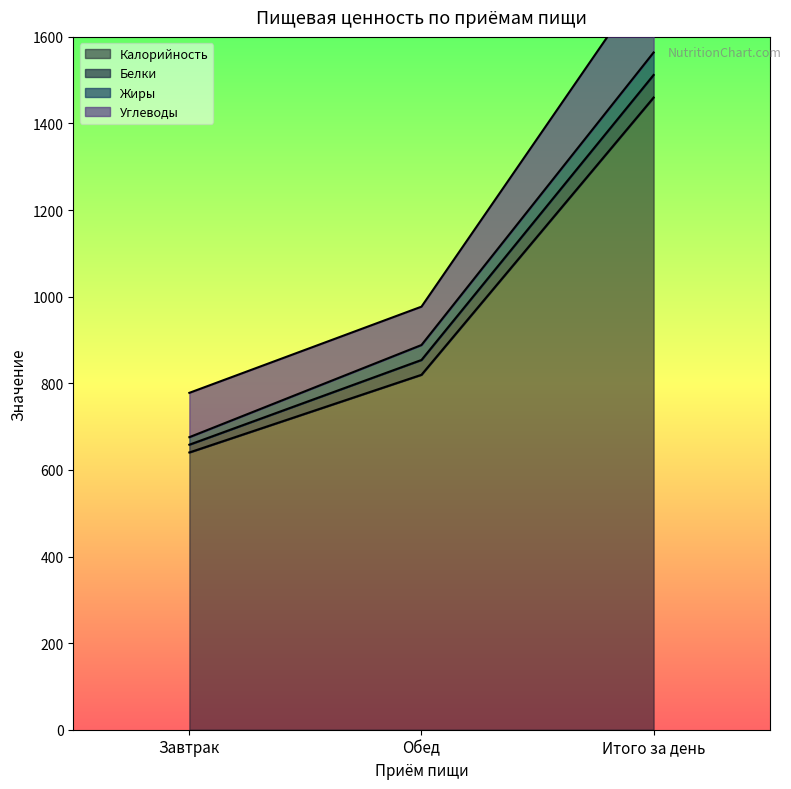

What is the value of the Калорийность point at the 3rd from the left?

1460.0